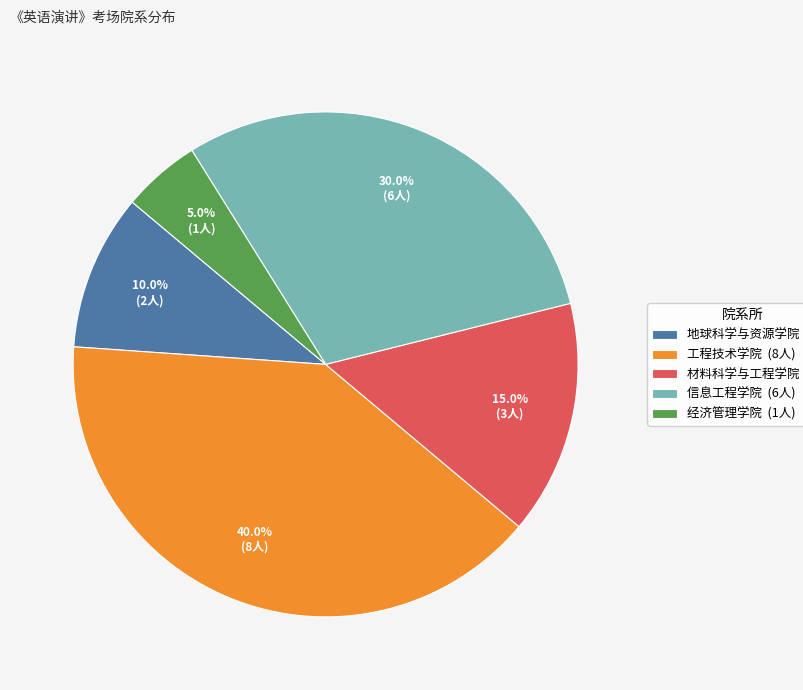

To the nearest percent, what portion does 地球科学与资源学院 represent?

10%